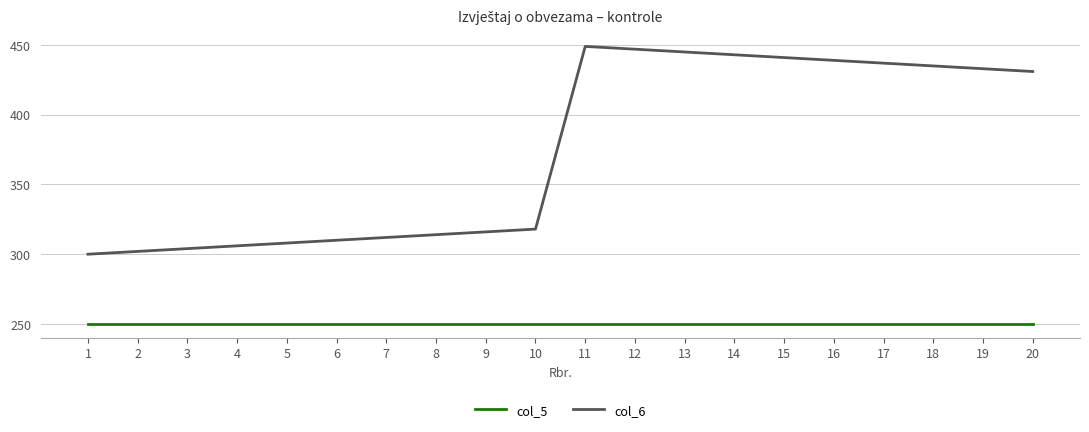

Where is the first local maximum for col_6?

11